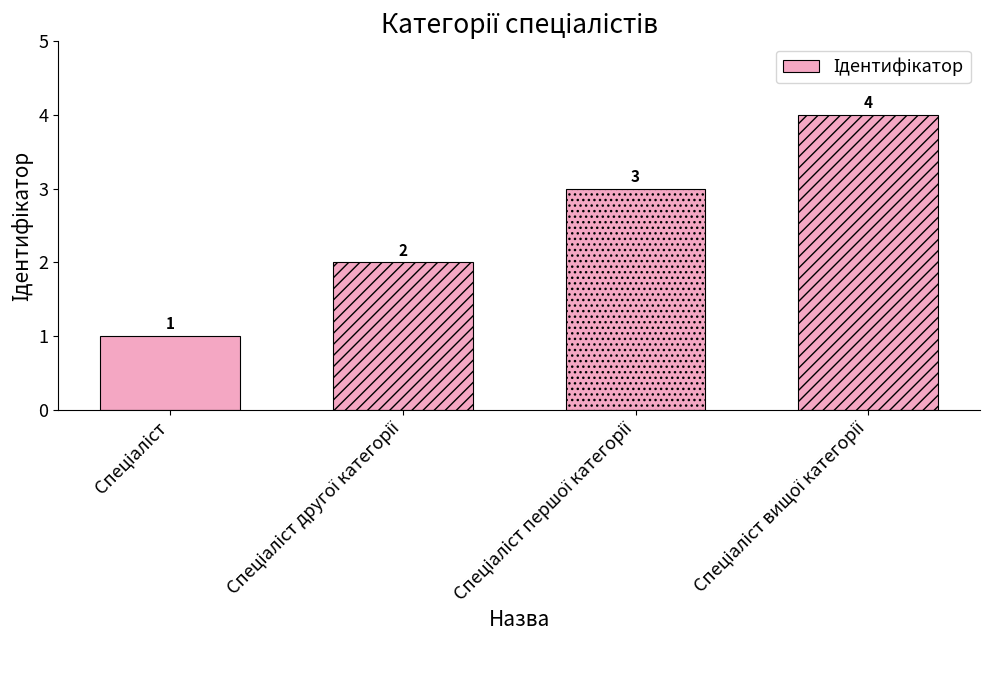

Count the values in the range 2 to 4.

3